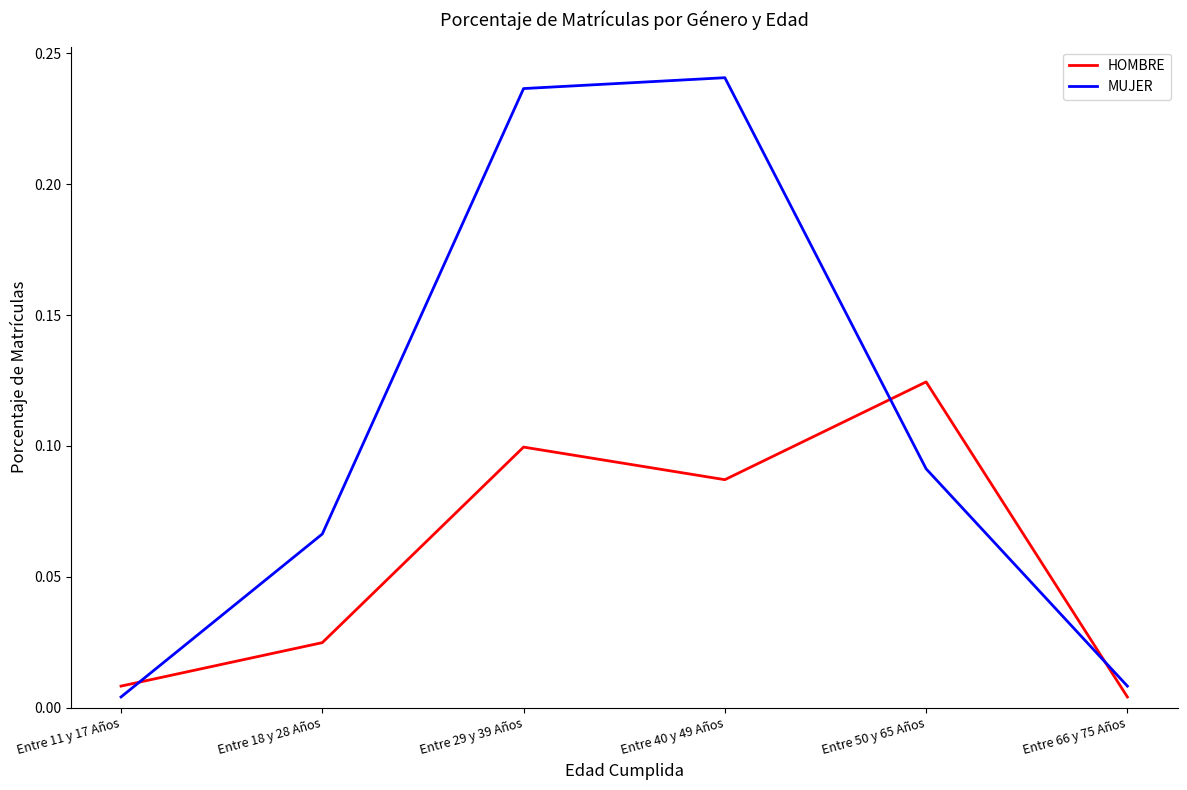

Which category has the highest value in the HOMBRE series?

Entre 50 y 65 Años